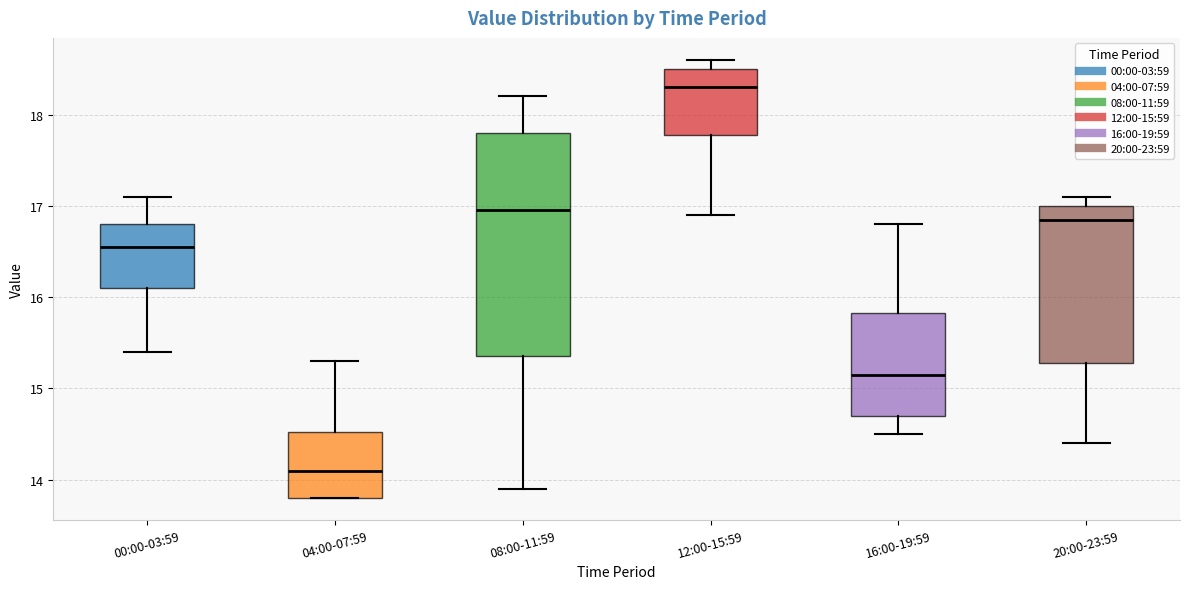

Which box has the lowest median line?

04:00-07:59